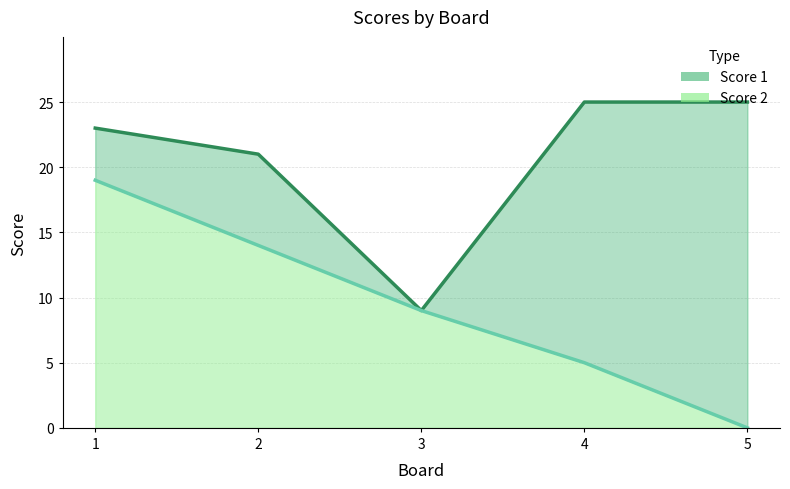

What is the value of the Score 2 point at the 3rd from the left?

9